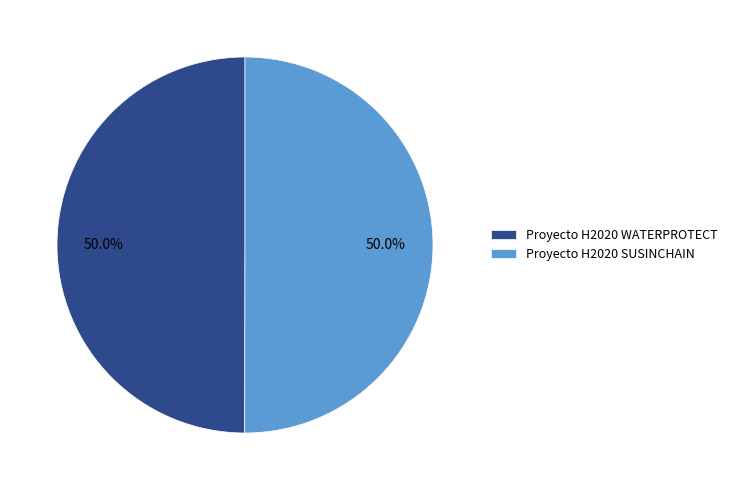

What is the ratio of the value at Proyecto H2020 SUSINCHAIN to the value at Proyecto H2020 WATERPROTECT?

1.0